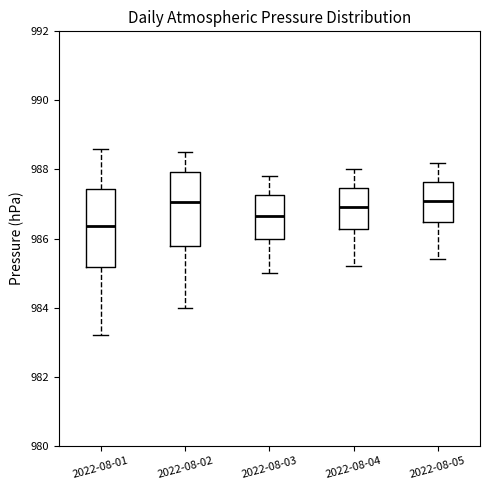

Which box's median line is the lowest?

2022-08-01